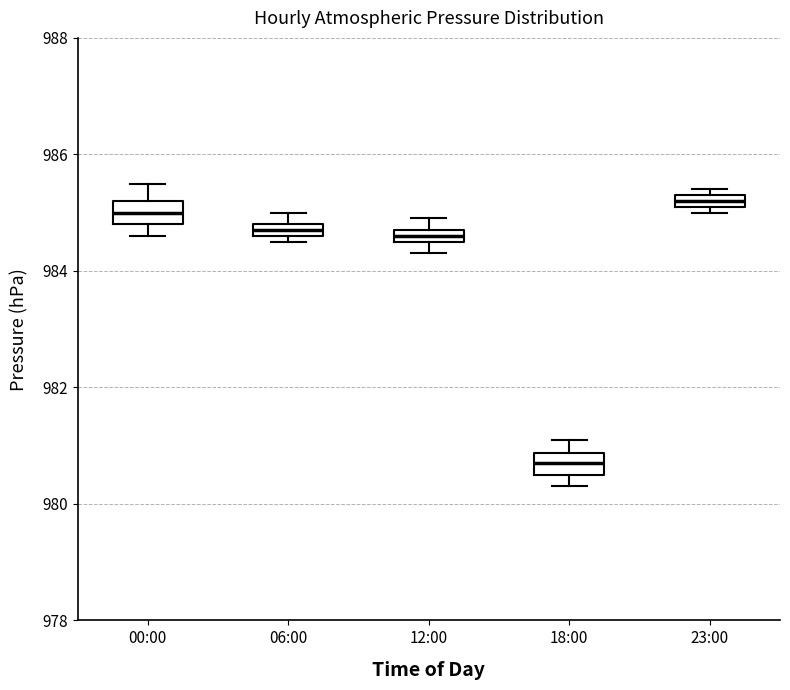

Which box has the highest median line?

23:00